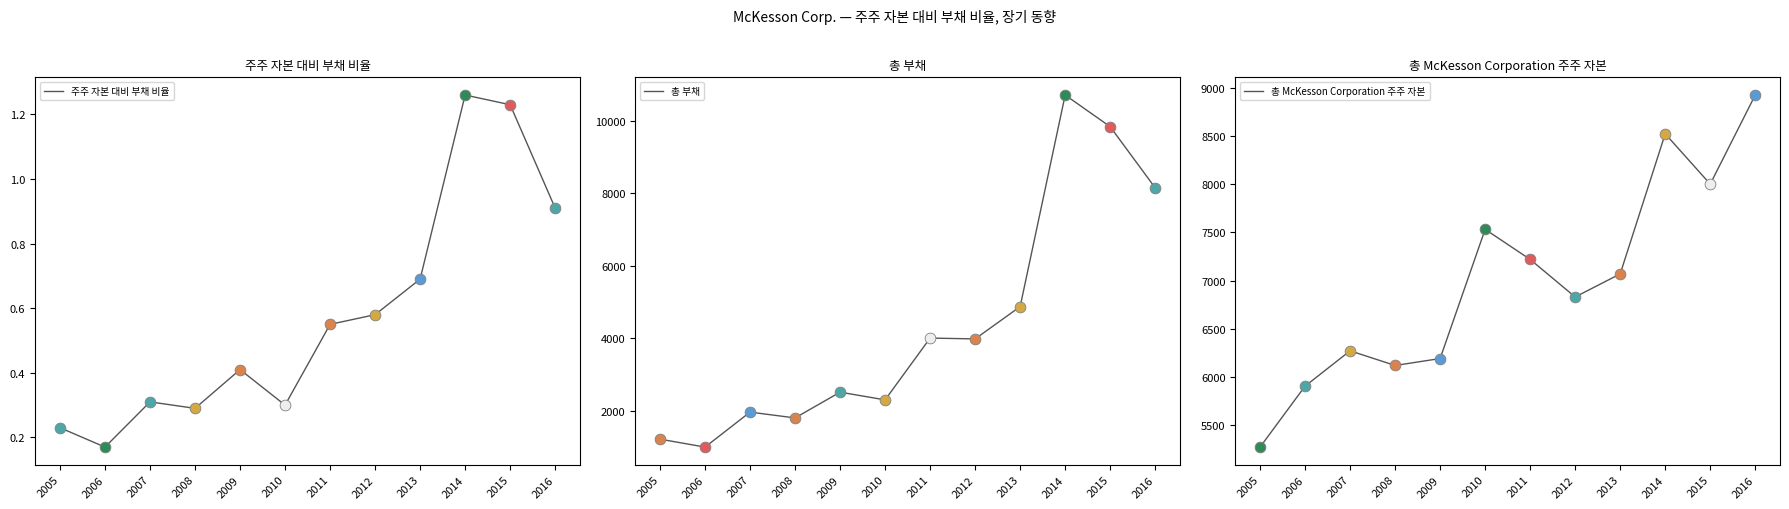

What is the total value across all series at 2007?

8231.3